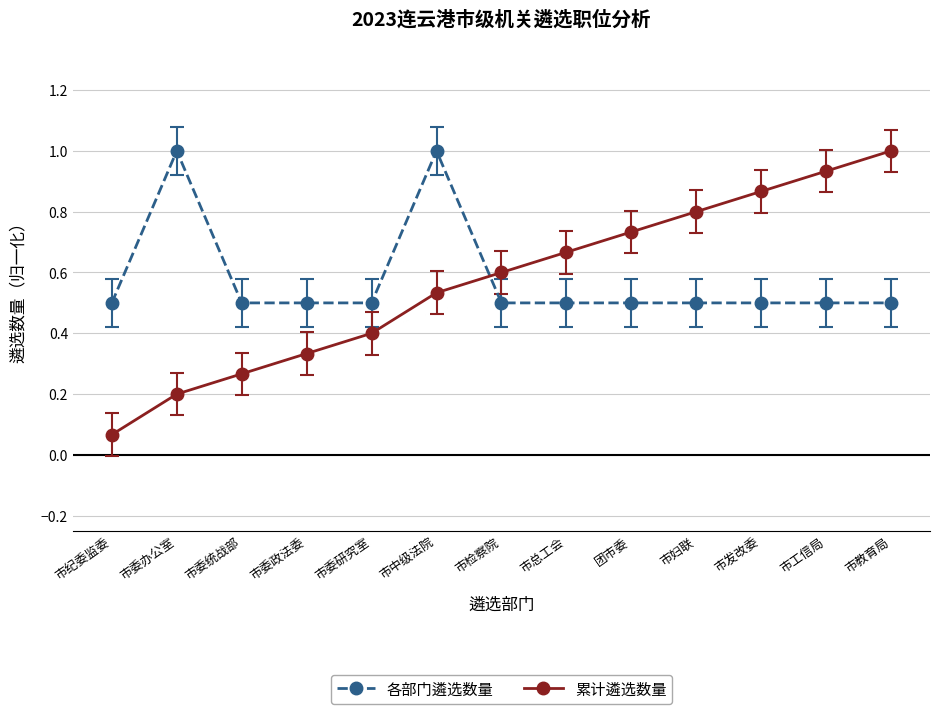

List the labels in order of 累计遴选数量 value, largest first.

市教育局, 市工信局, 市发改委, 市妇联, 团市委, 市总工会, 市检察院, 市中级法院, 市委研究室, 市委政法委, 市委统战部, 市委办公室, 市纪委监委